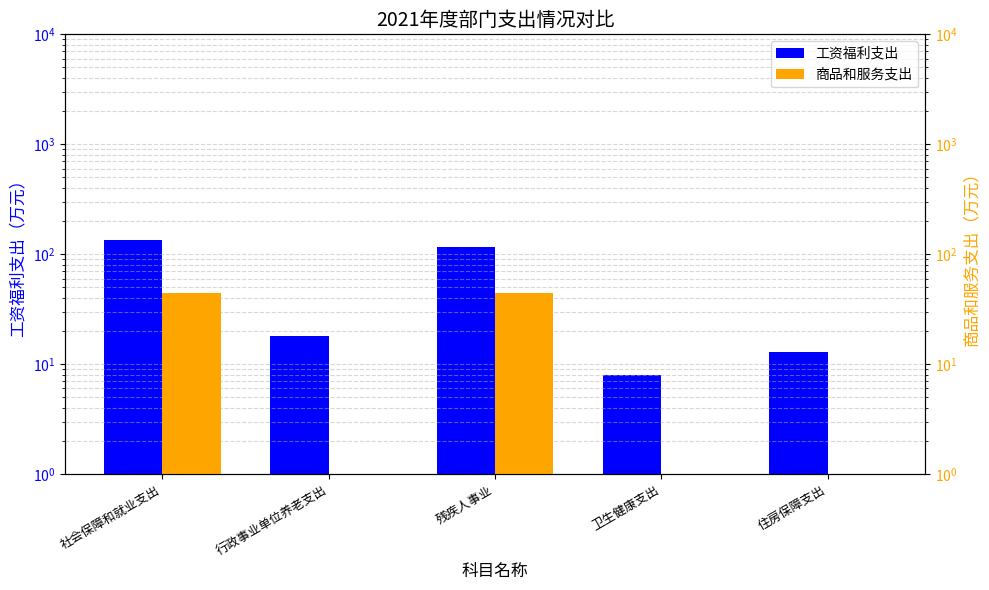

Rank the series at 社会保障和就业支出 from lowest to highest value.

商品和服务支出, 工资福利支出